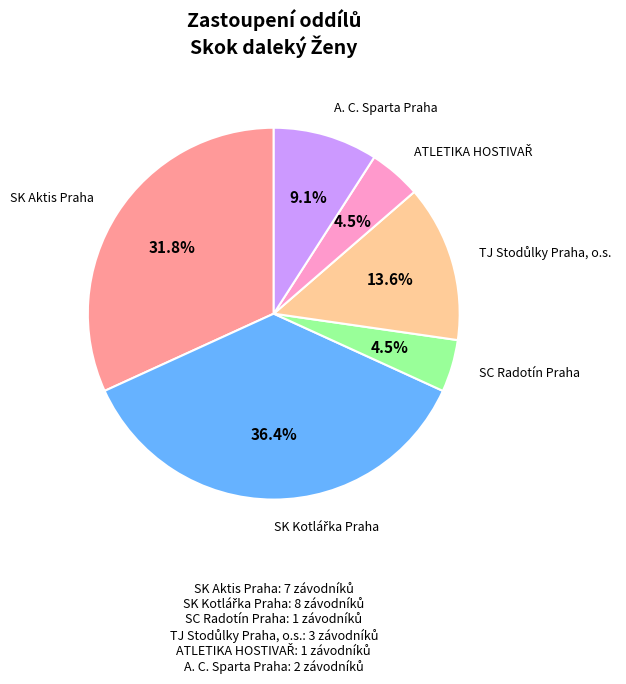

How many segments does this pie chart have?

6